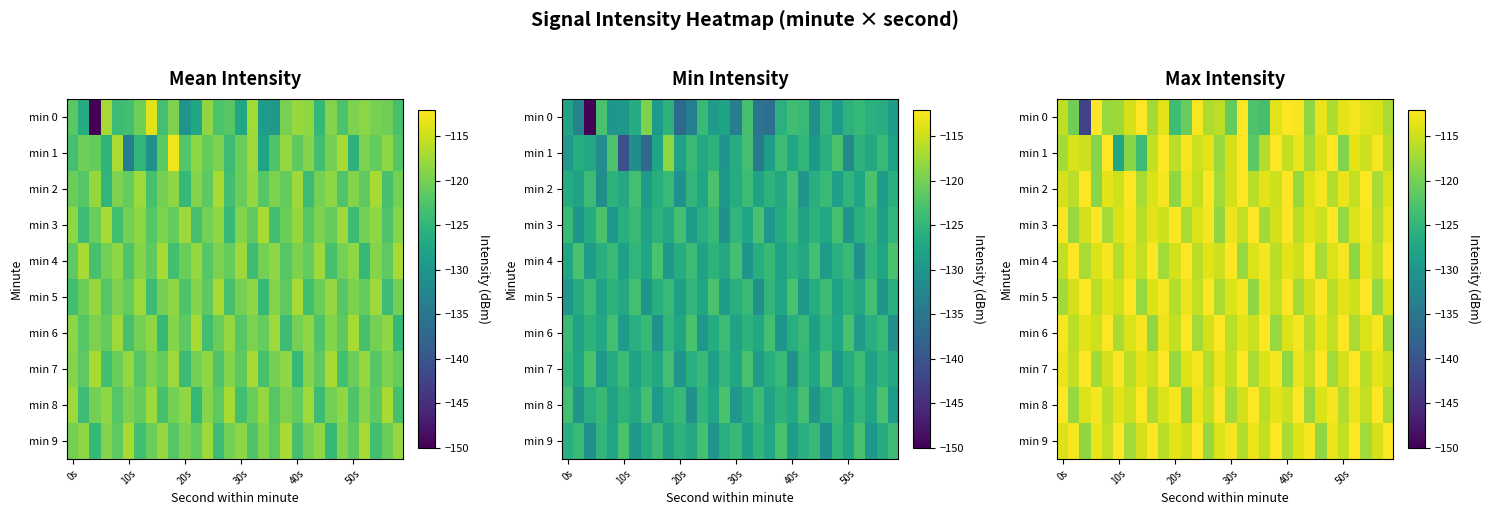

What is the greatest value displayed?

-107.2